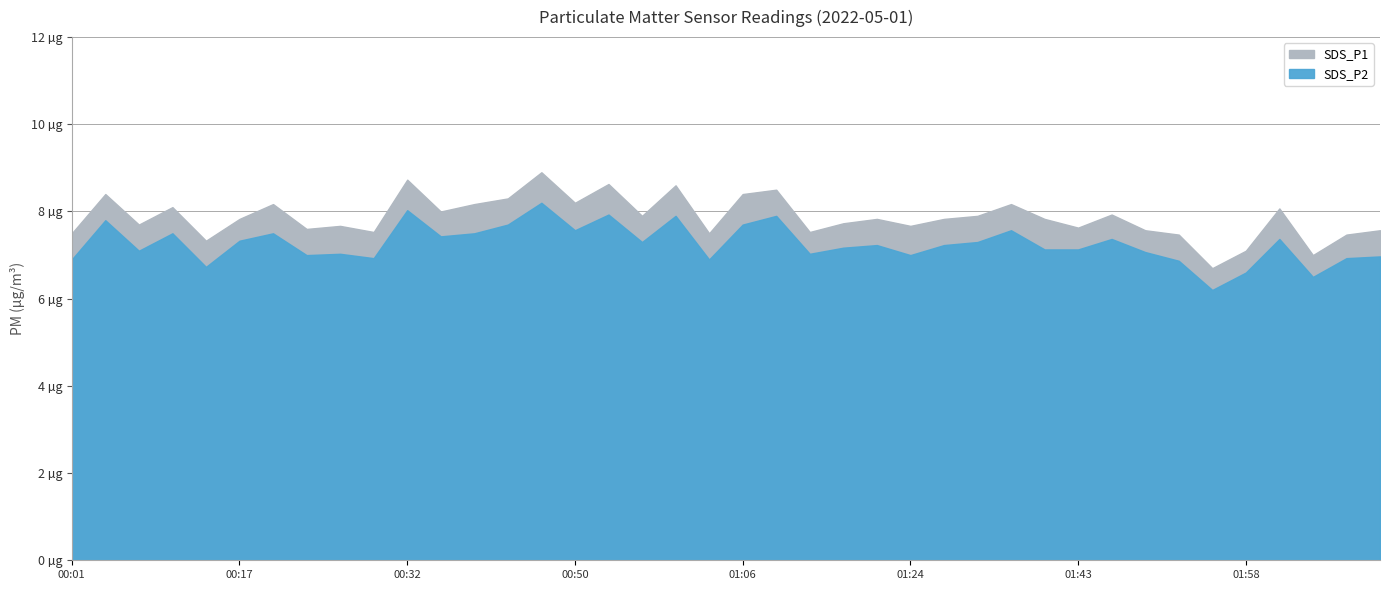

Between 01:24 and 01:18, which is larger?

01:18